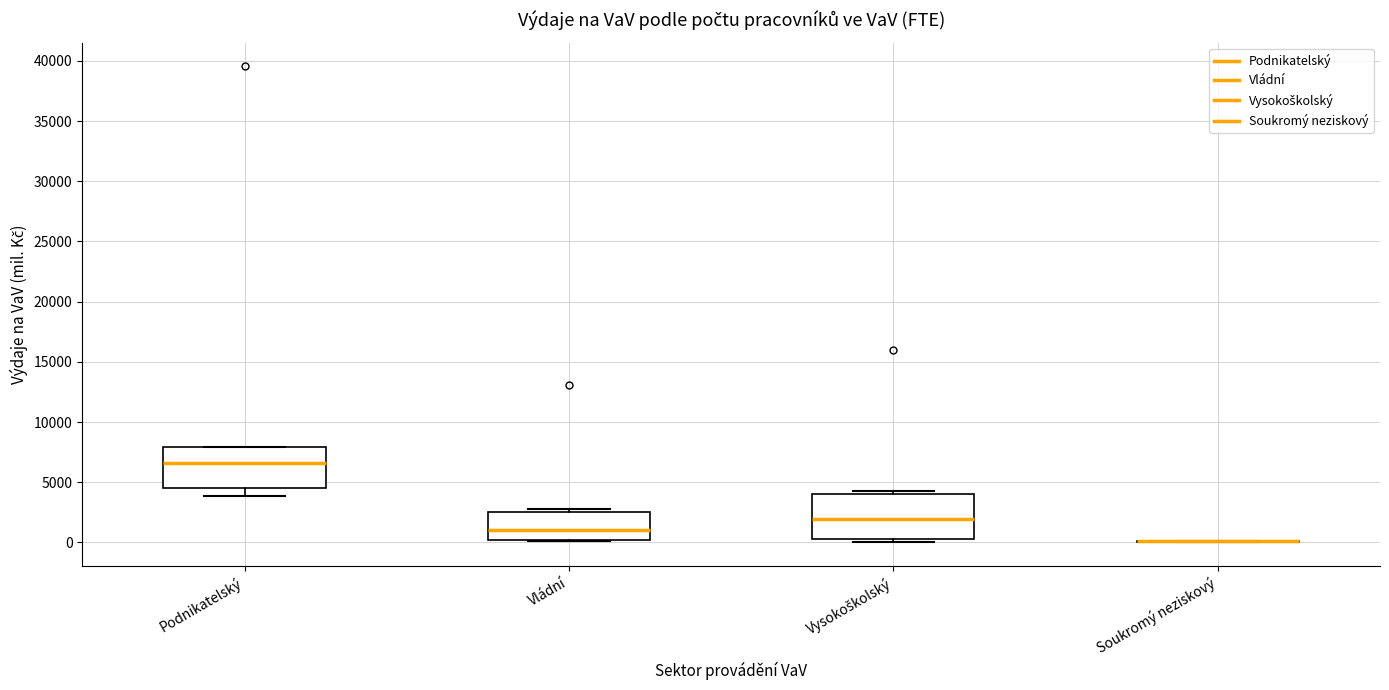

Reading left to right, transcribe this box plot: for each box, give where its median line is, the range the box spans, and where its two whiskers end, as read against the y-axis. The values are not printed on the chart, so give them approximately, as read against the axis.

Podnikatelský: median 6500, box 4500 to 8000, whiskers 4000 to 8000
Vládní: median 1000, box 0 to 2500, whiskers 0 to 3000
Vysokoškolský: median 2000, box 500 to 4000, whiskers 0 to 4500
Soukromý neziskový: box collapsed to a line at 0, whiskers 0 to 0